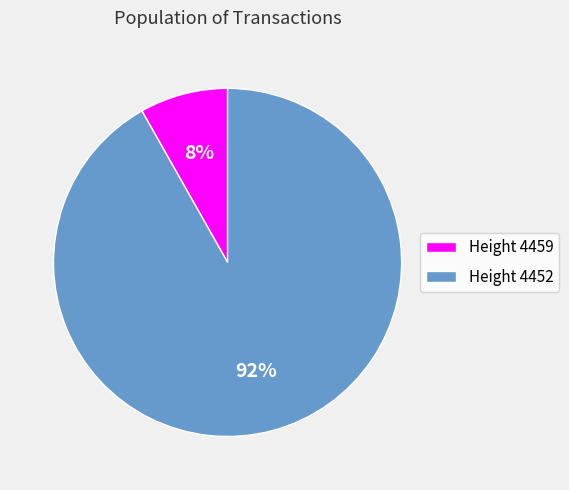

What is the majority slice?

Height 4452